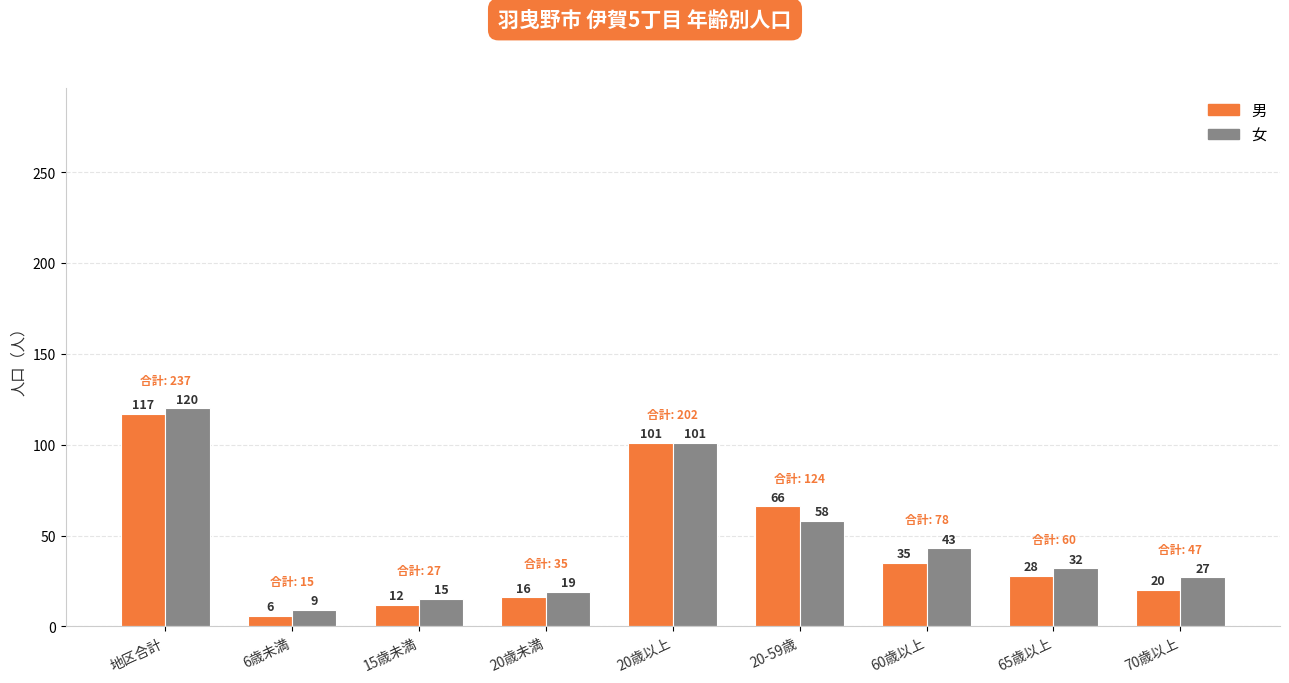

List the series in order of their peak value, highest first.

女, 男